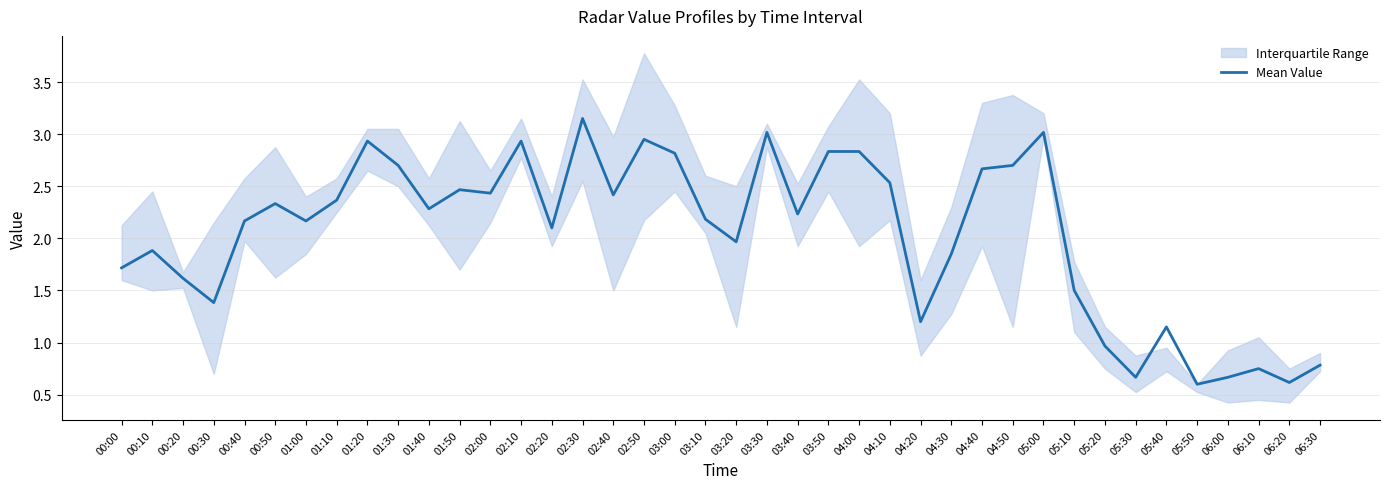

Which category has the highest value across all series?

02:30